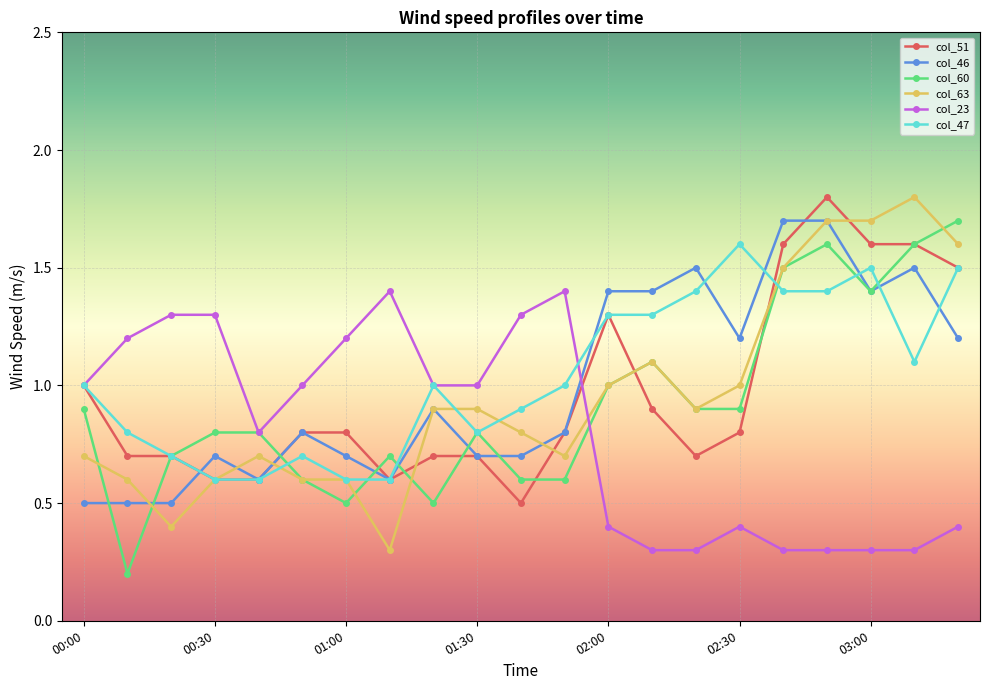

True or false: col_60 has more than 1 interior local peaks.

True